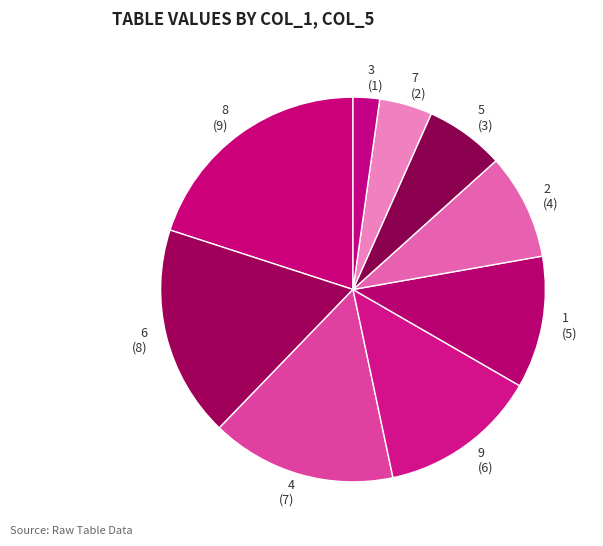

Does 9 represent more than half of the total?

No